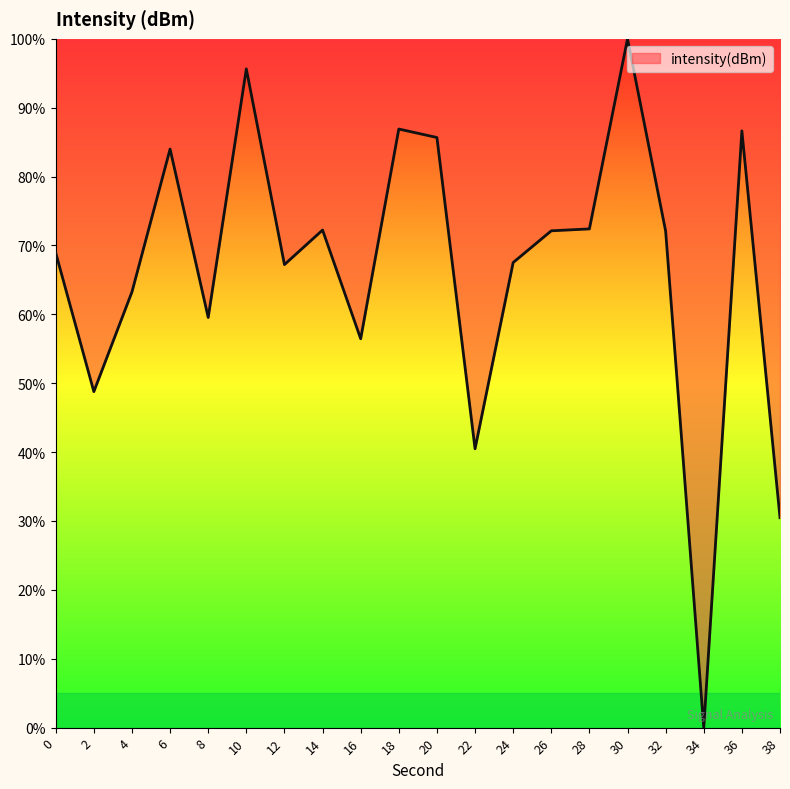

What is the difference between the values at 30 and 32?

27.9